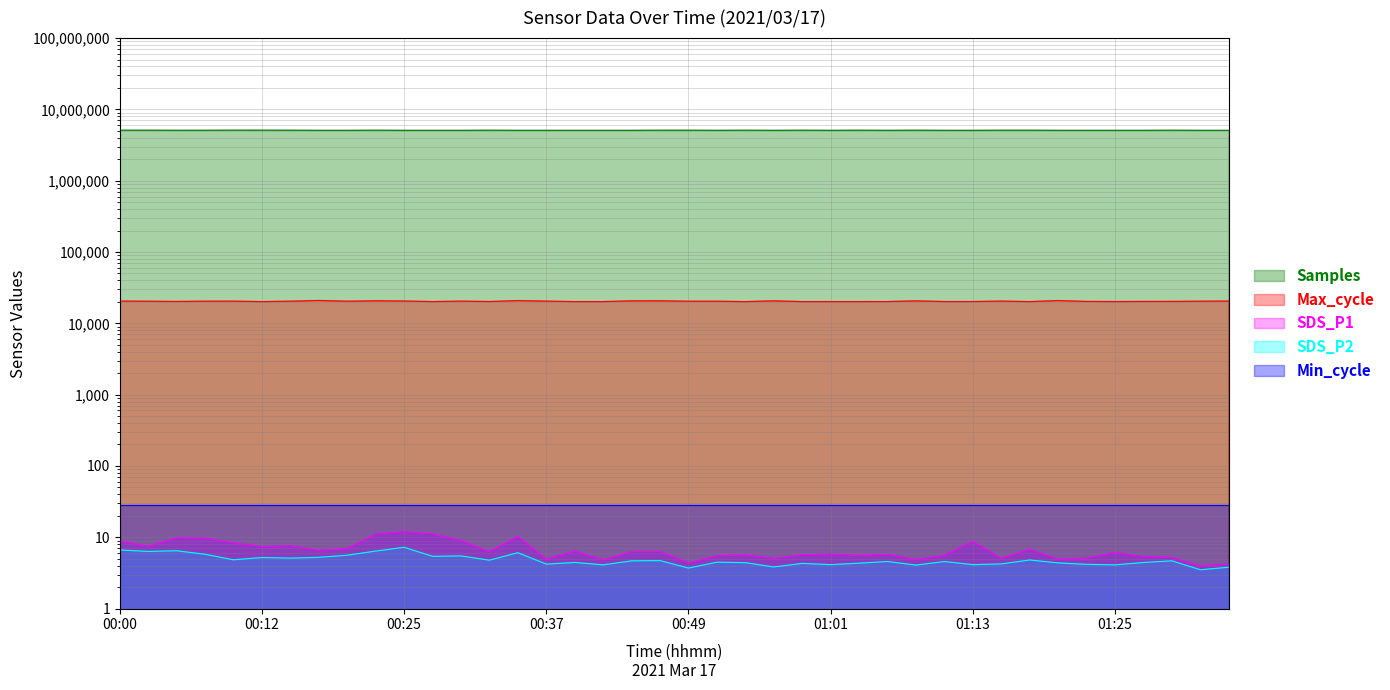

What is the sum of all SDS_P2 values?

193.2